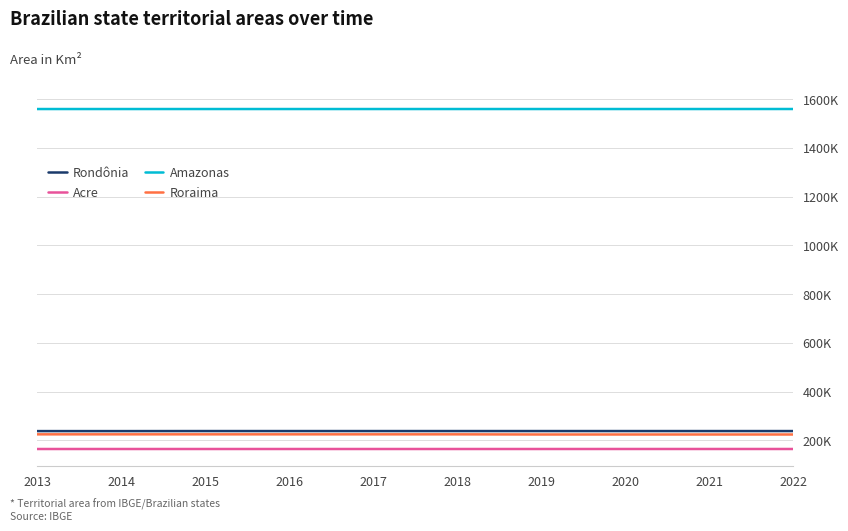

Is the value of Acre at 2018 greater than the value of Amazonas at 2022?

No